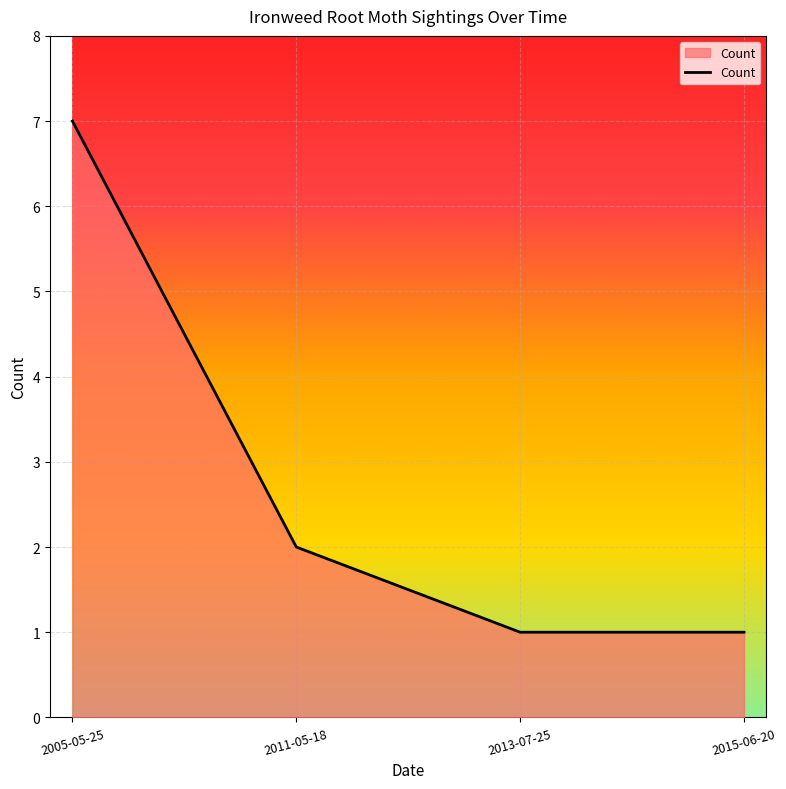

What position from the left is 2011-05-18?

2